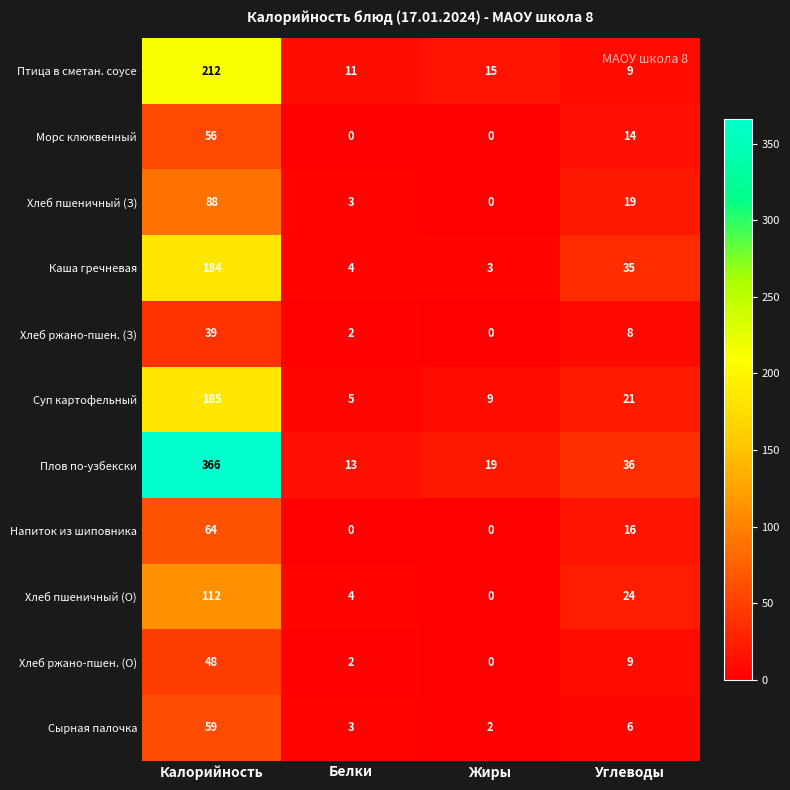

Which label corresponds to the largest value in the chart?

Калорийность